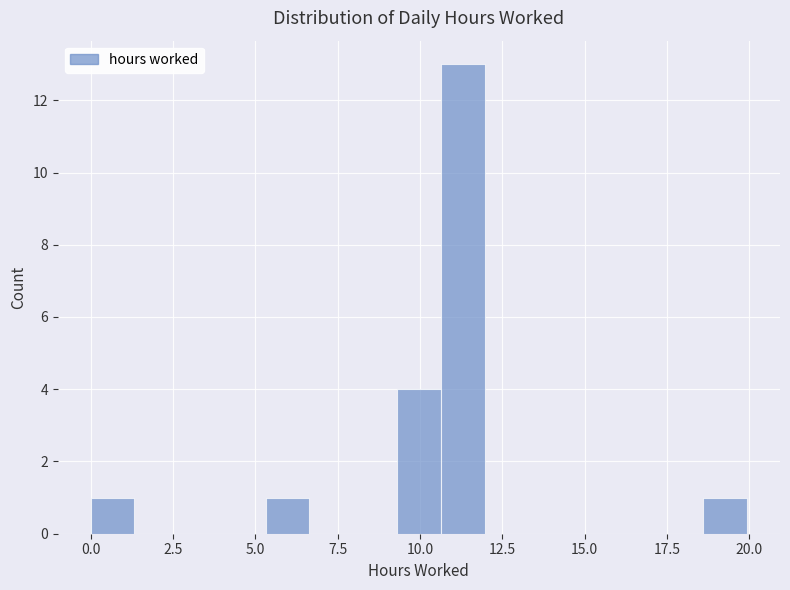

Read against the x-axis, roughly where is the centre of the tallest bar?

11.5